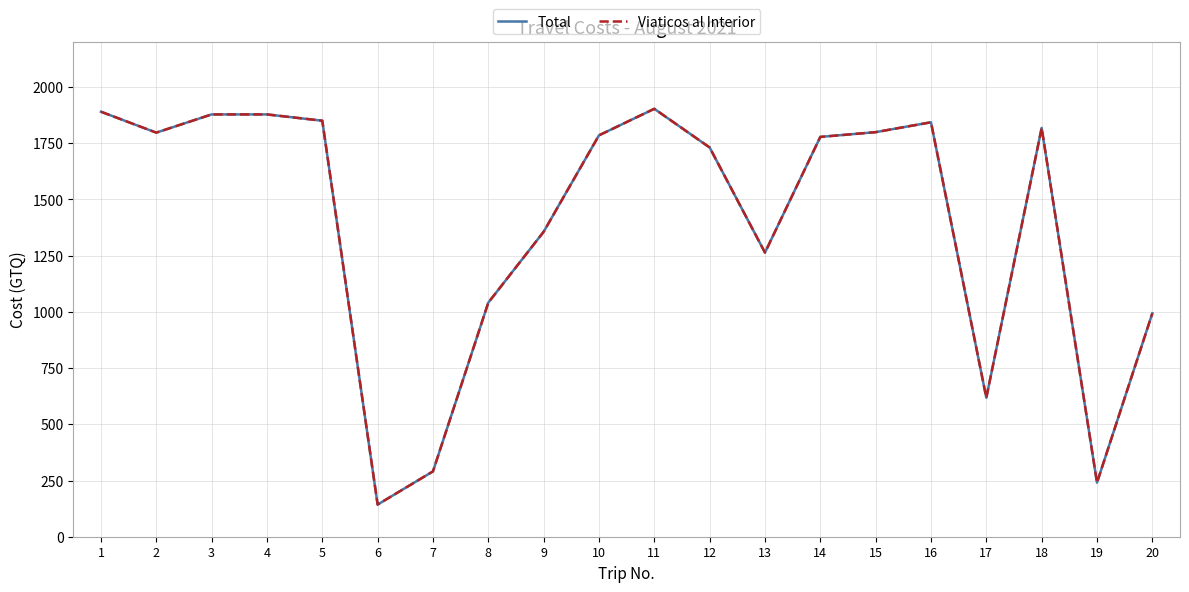

Which category has the lowest value in the Viaticos al Interior series?

6